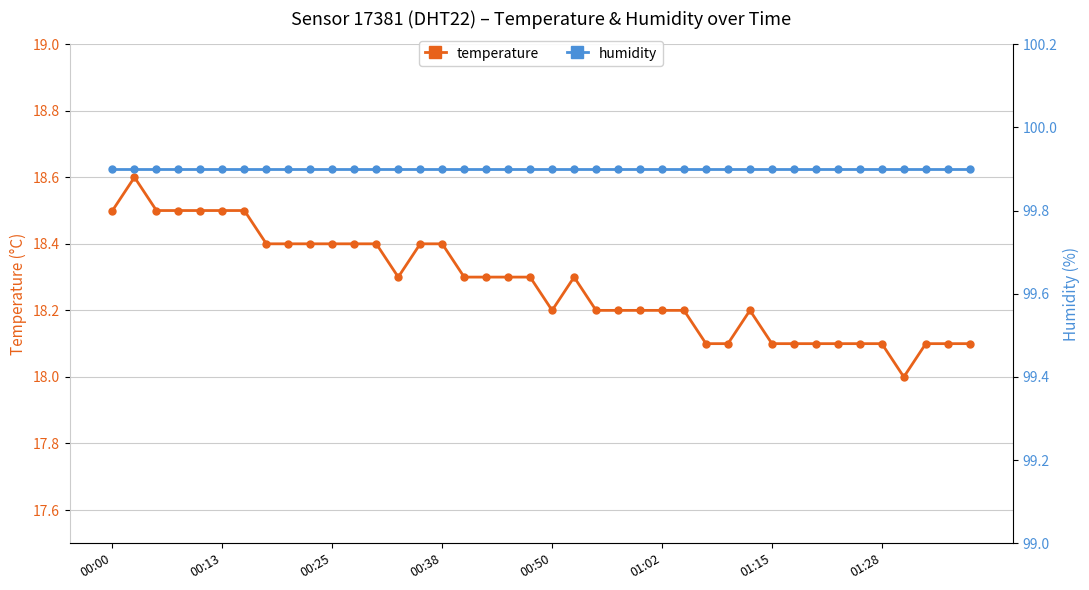

True or false: humidity has a value of 30.9 at 11.

False